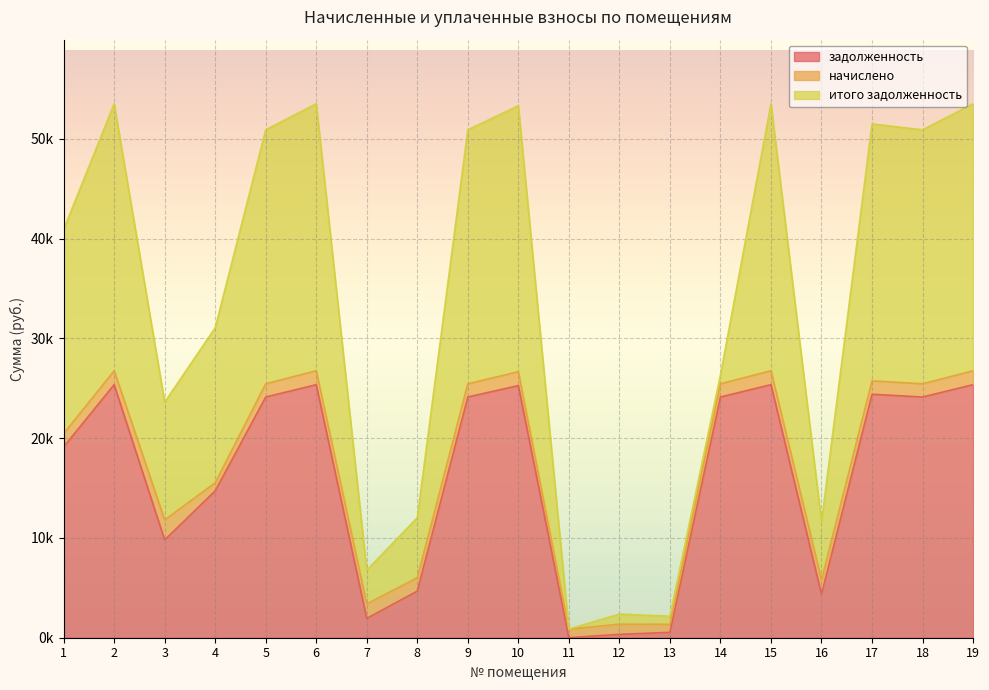

Reading right to left, transcribe all the data shown in this chart.

задолженность: 19=25357.7	18=24120.7	17=24399.0	16=4352.9	15=25357.7	14=24120.7	13=538.7	12=338.5	11=0.0	10=25264.9	9=24120.7	8=4671.1	7=1934.6	6=25357.7	5=24120.7	4=14719.8	3=9799.2	2=25357.7	1=19120.7
начислено: 19=1394.8	18=1326.8	17=1342.1	16=1451.0	15=1394.8	14=1326.8	13=808.0	12=1015.5	11=865.8	10=1389.7	9=1326.8	8=1342.1	7=1451.0	6=1394.8	5=1326.8	4=809.7	3=2003.8	2=1394.8	1=1326.8
итого задолженность: 19=26752.5	18=25447.5	17=25741.1	16=5803.8	15=26752.5	14=884.5	13=808.0	12=1015.5	11=0.0	10=26654.6	9=25447.5	8=6013.2	7=3385.6	6=26752.5	5=25447.5	4=15529.5	3=11803.0	2=26752.5	1=20447.5